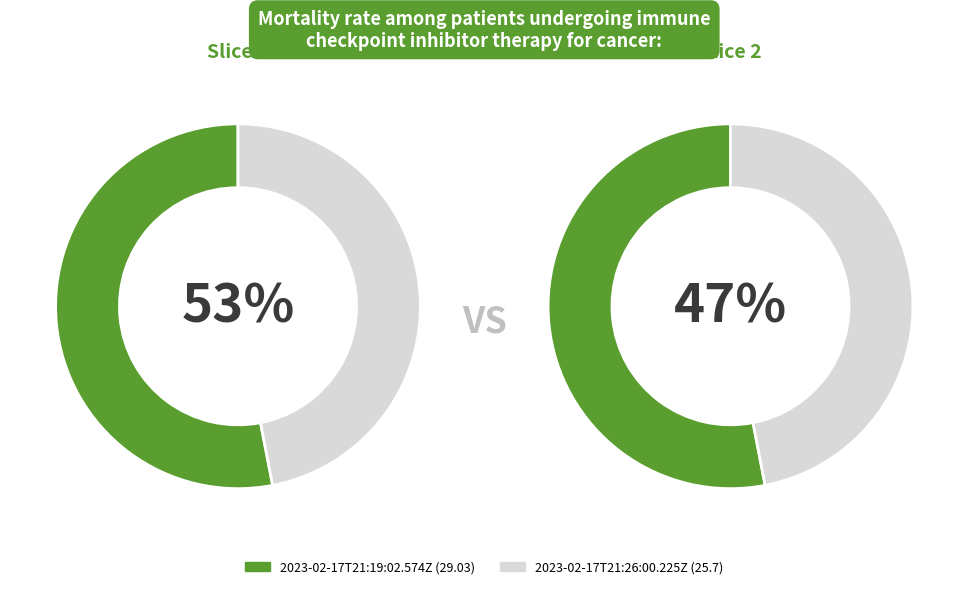

How many slices are in this pie chart?

2